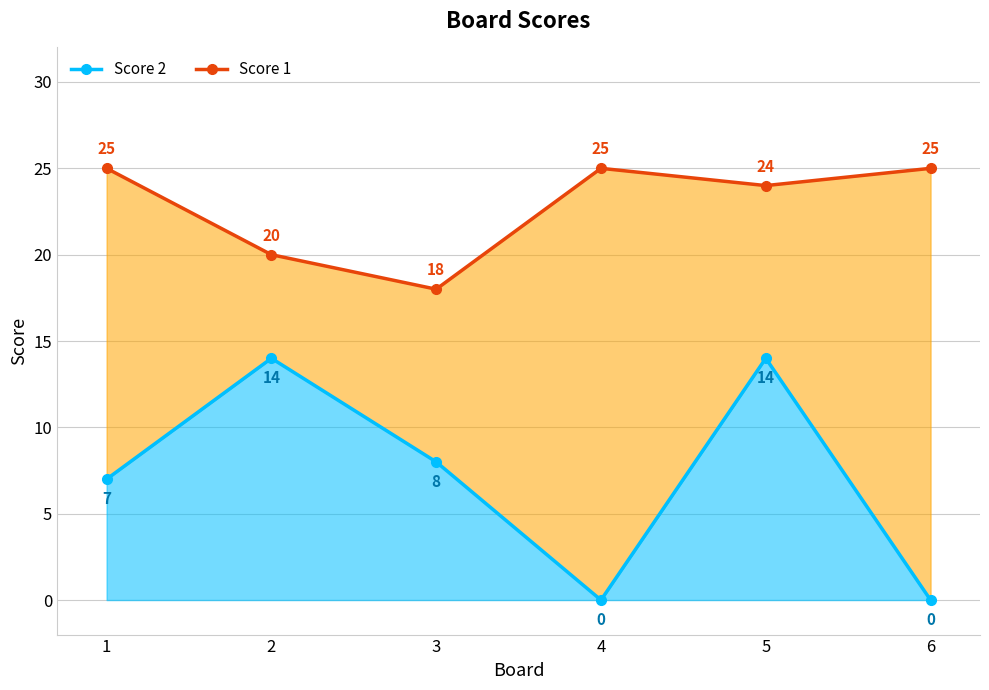

How many data points does each series have?

6